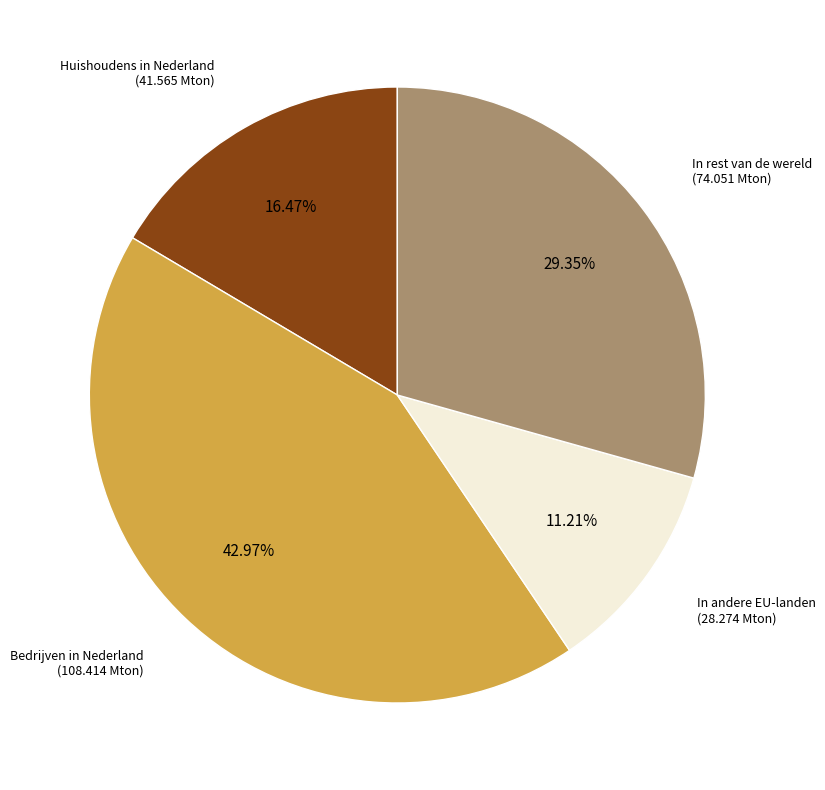

Is there any slice that represents more than half of the pie?

No